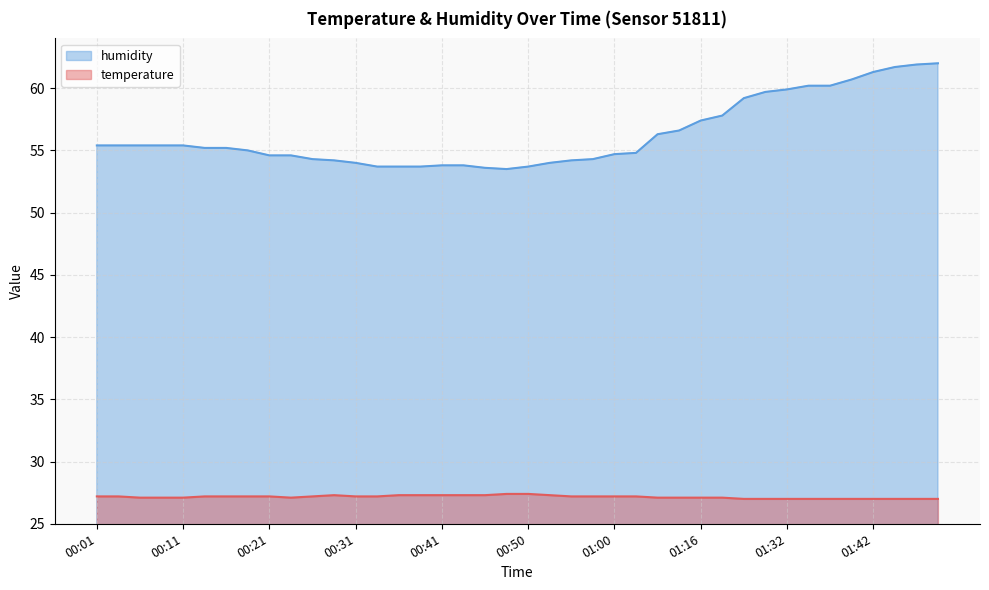

Which series changed the most between 00:36 and 00:50?

temperature